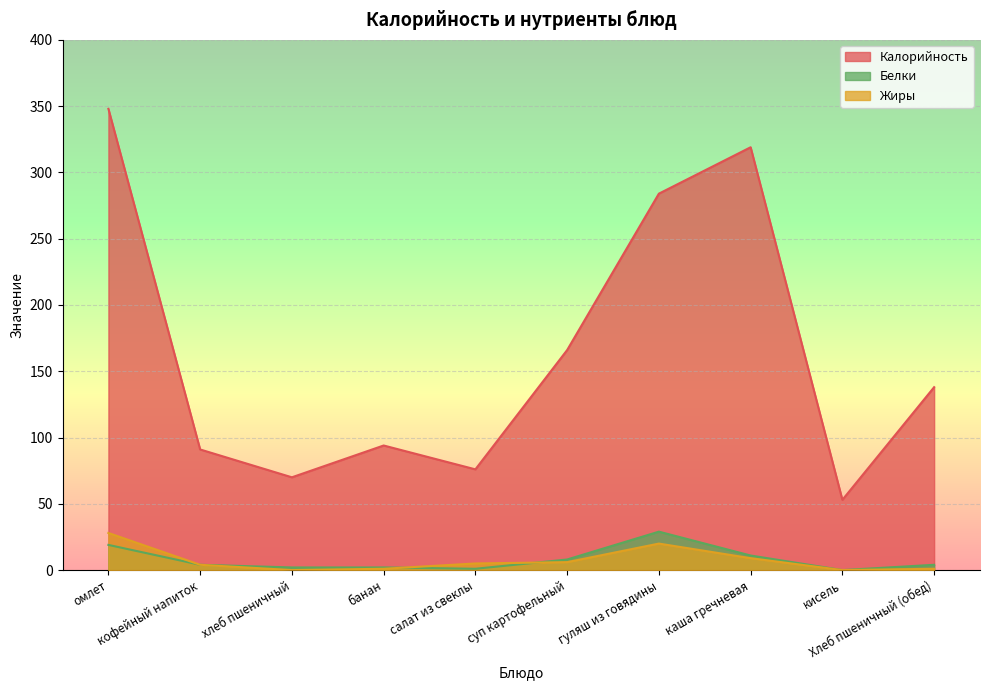

What is the label of the 2nd point from the left?

кофейный напиток